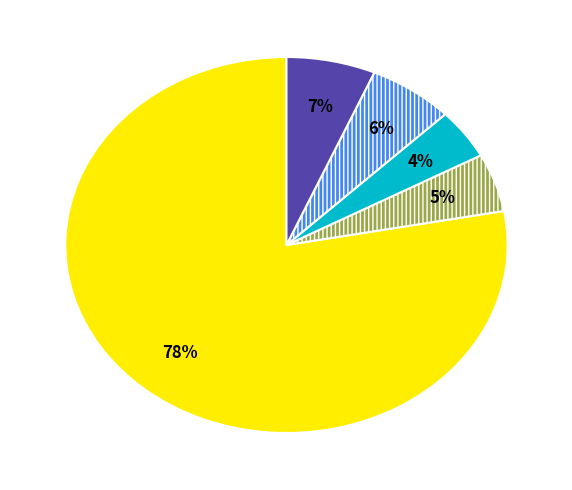

To the nearest percent, what is the difference between the largest and smallest slice percentages?

74%